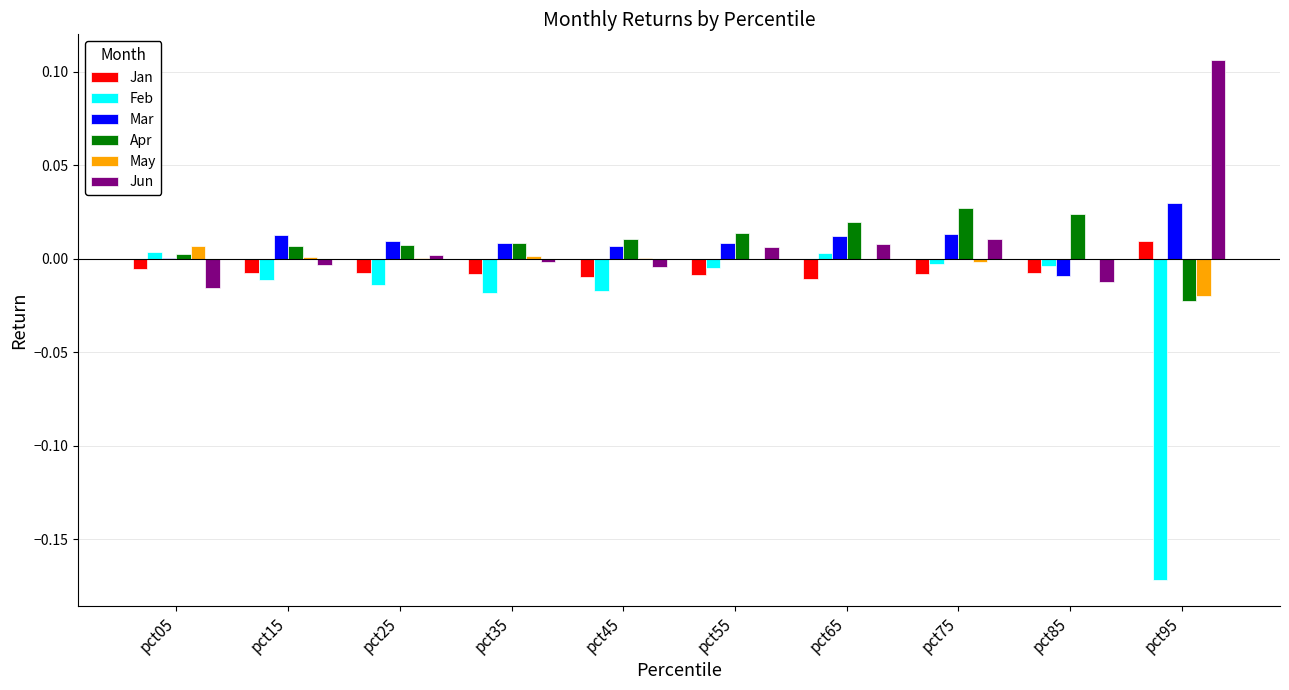

The value of May at pct55 is -0.0. True or false?

True